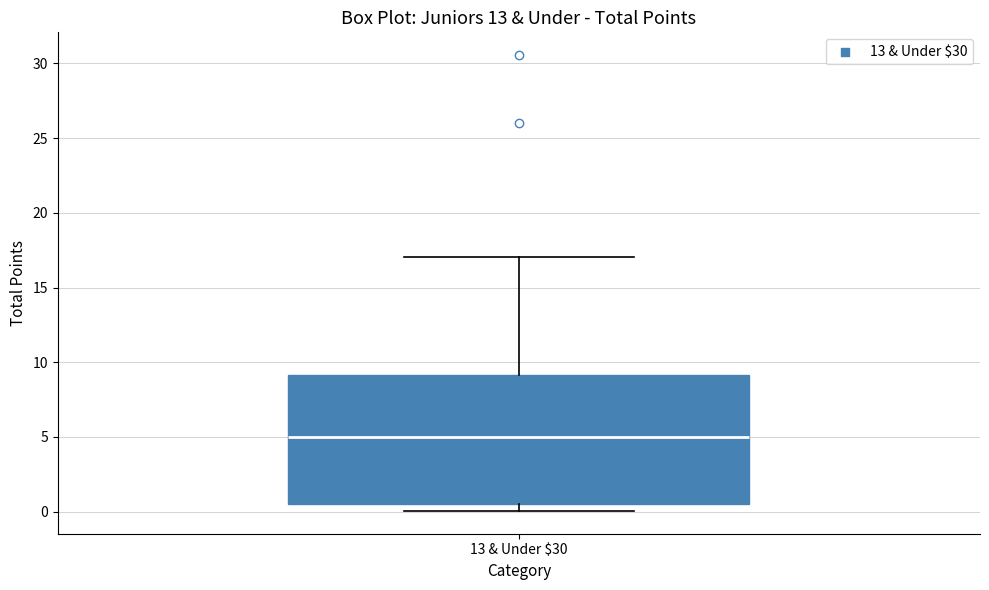

Transcribe this box plot: give where the median line is, the range the box spans, and where the two whiskers end, as read against the y-axis. The values are not printed on the chart, so give them approximately, as read against the axis.

median 5.0, box 0.5 to 9.0, whiskers 0.0 to 17.0